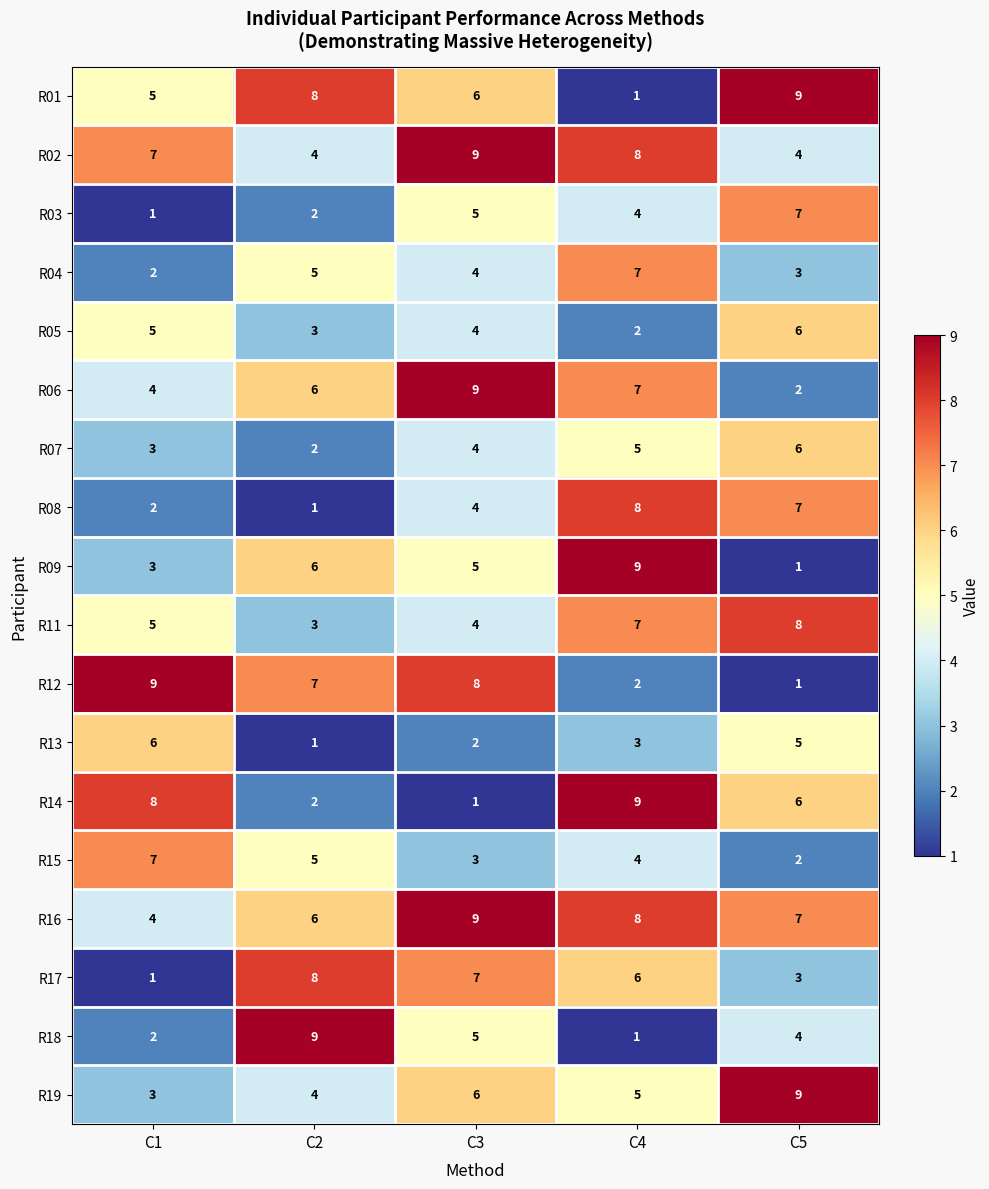

Which series changed the most between C1 and C3?

R14